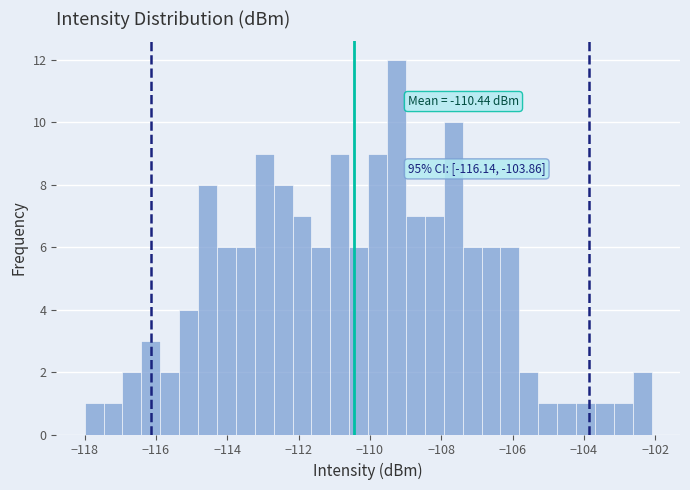

Read against the x-axis, roughly where is the centre of the tallest bar?

-109.2